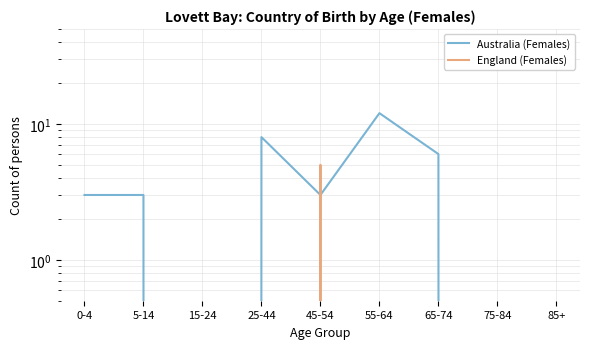

At 55-64, list the series in order from smallest to largest.

England (Females), Australia (Females)